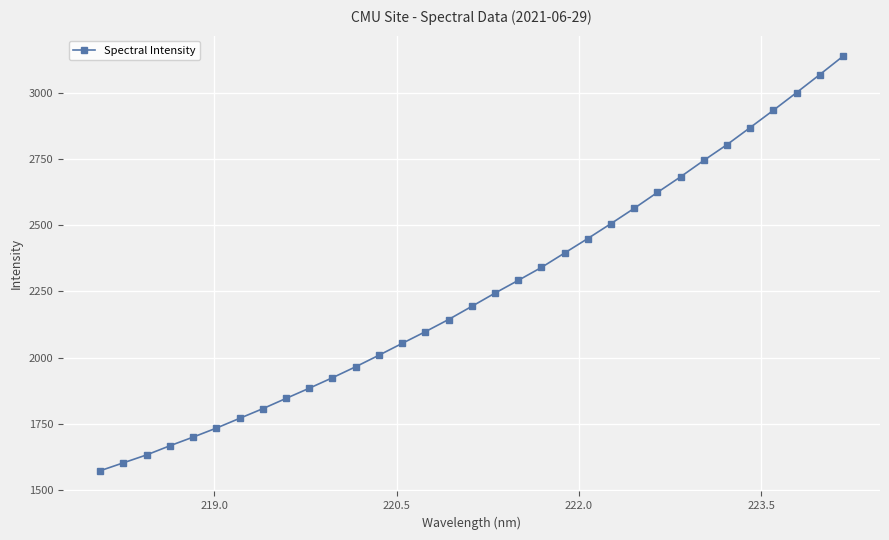

What is the difference between the maximum and minimum values?

1566.5